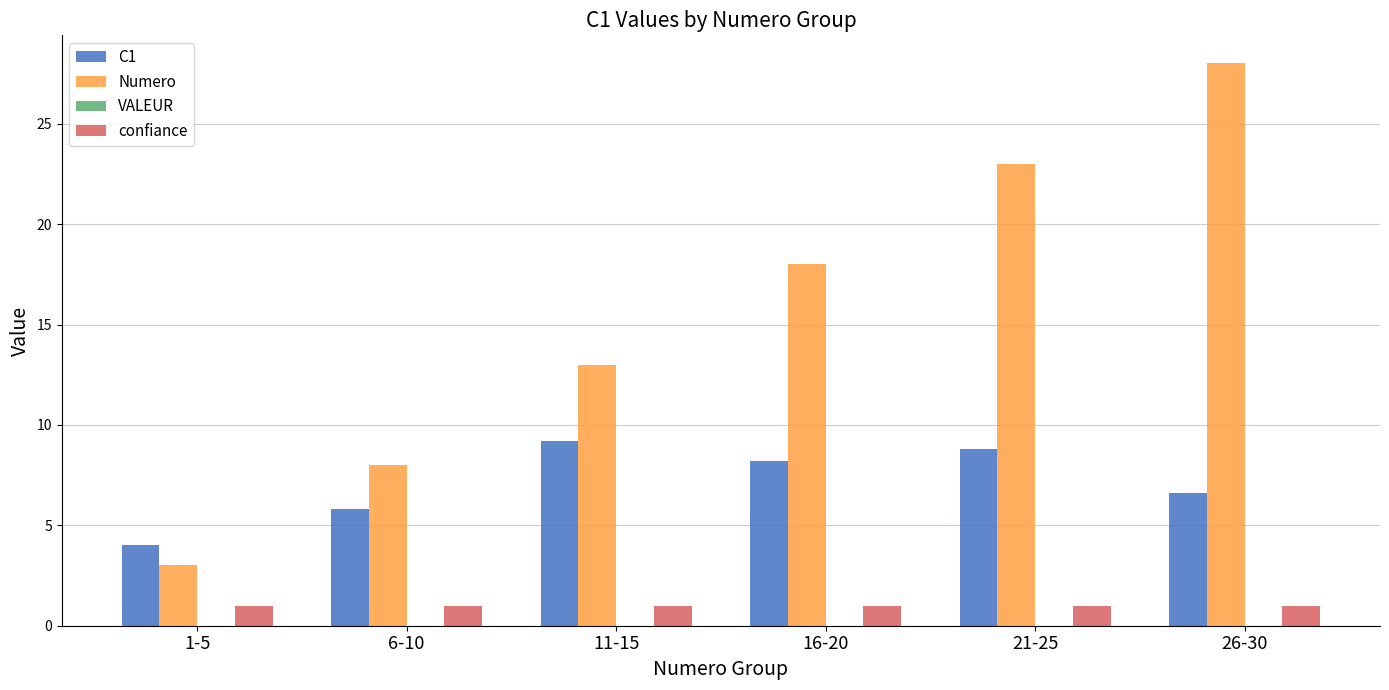

At which category does the chart reach its peak across all series?

26-30